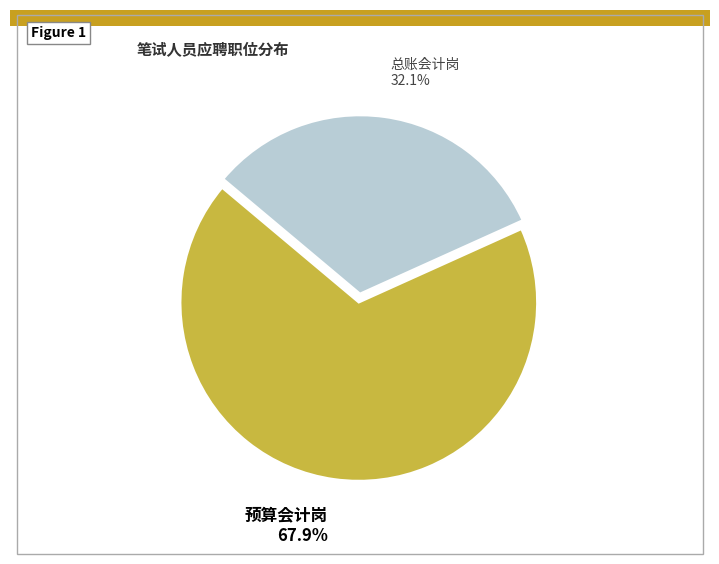

Is there a majority slice in this chart?

Yes